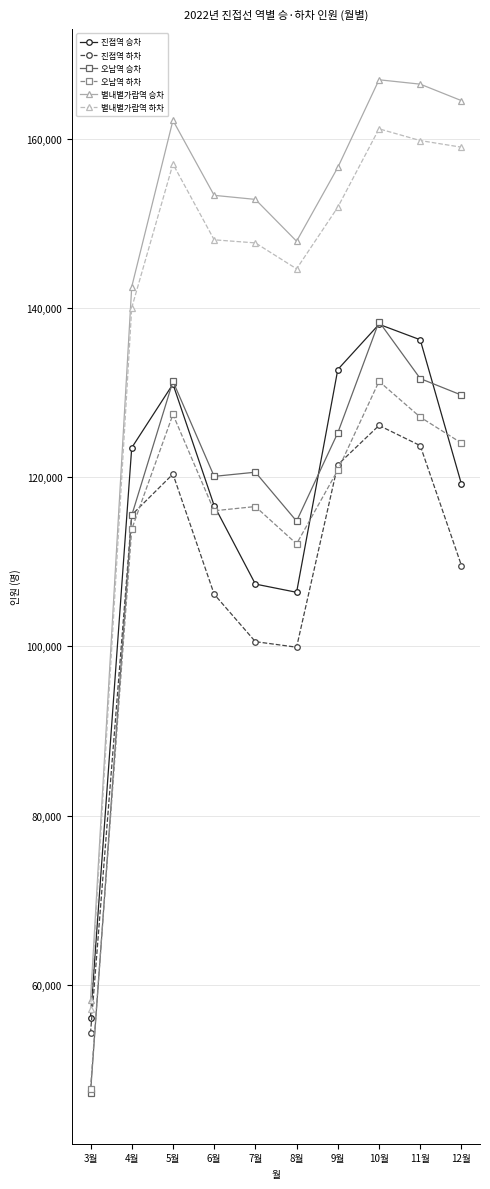

True or false: 오남역 하차 and 진접역 하차 intersect in this chart.

True